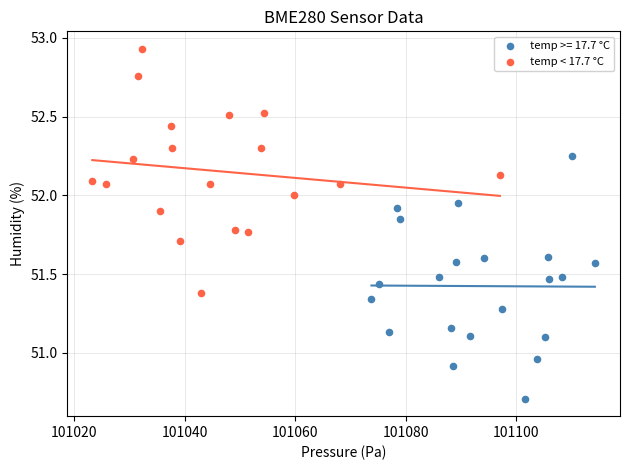

Which series reaches the minimum Y coordinate?

temp >= 17.7 °C